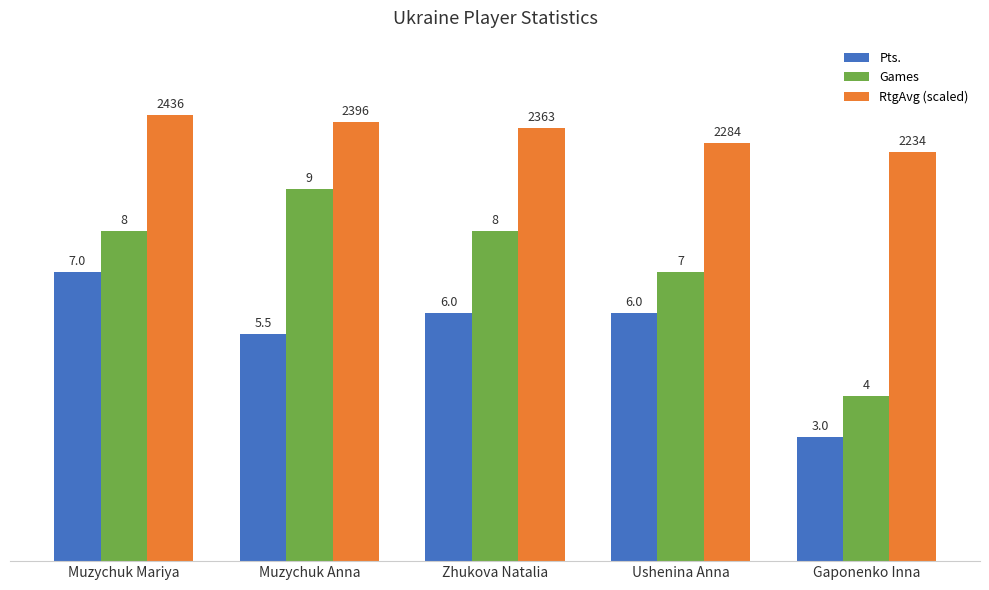

Which series has the largest range (max minus min)?

Games